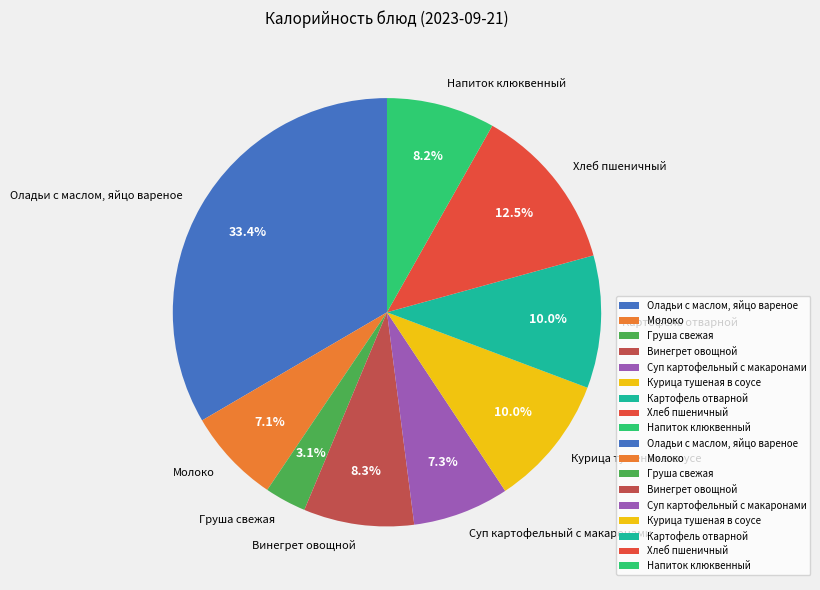

How many slices are in this pie chart?

9